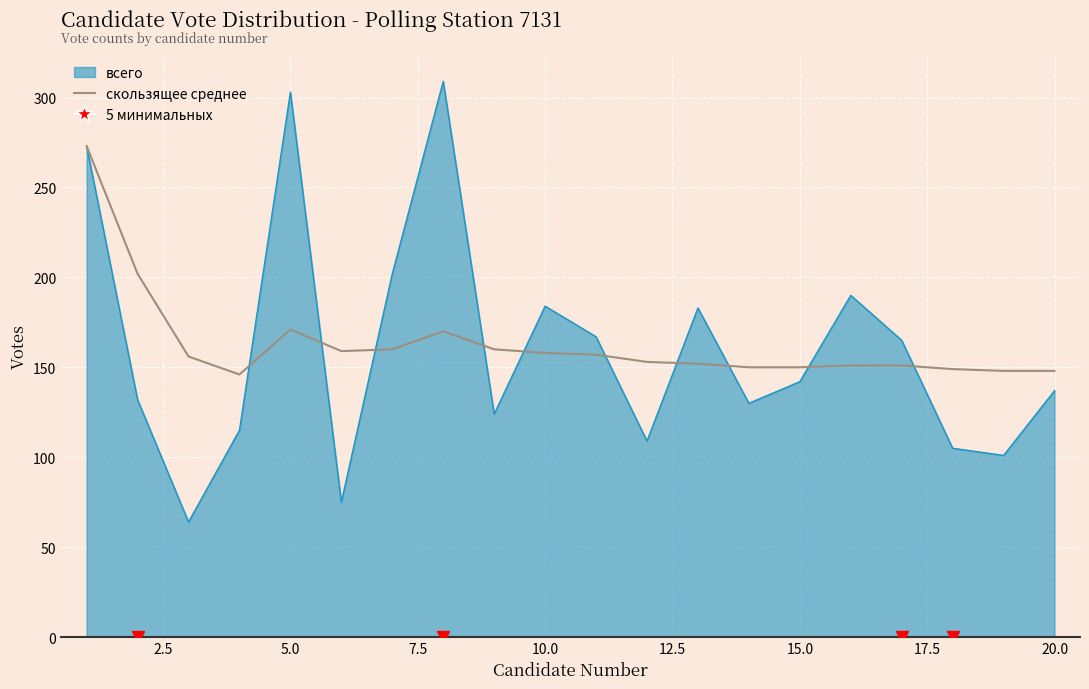

What is the smallest value displayed?

64